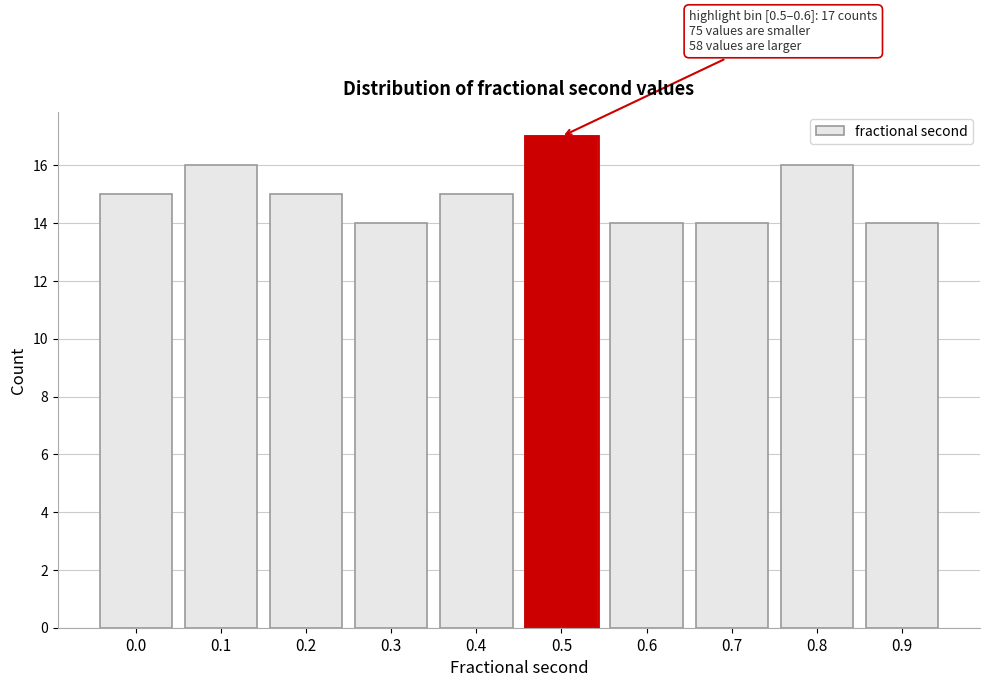

Reading right to left, list all the values displayed in this chart.

14	16	14	14	17	15	14	15	16	15